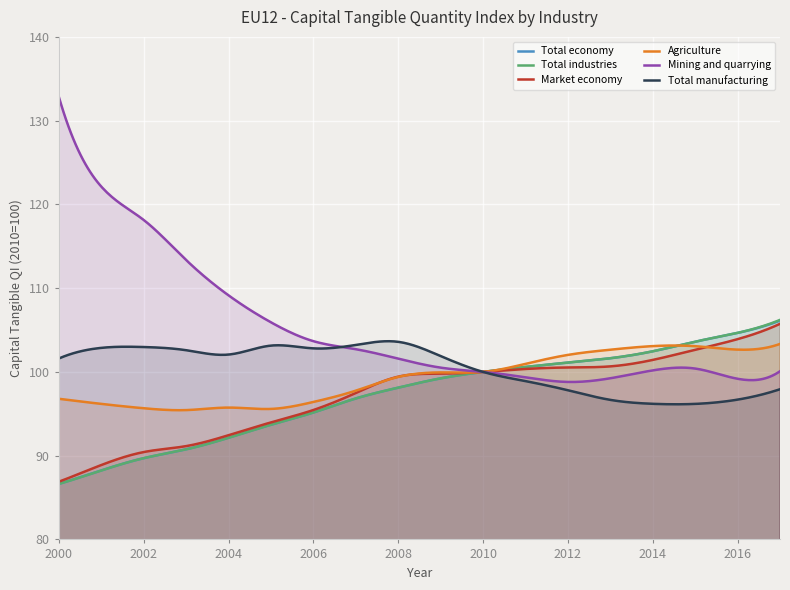

Reading left to right, extract all data points from this chart.

Total economy: 2000=86.6	2001=88.2	2002=89.7	2003=90.8	2004=92.1	2005=93.7	2006=95.2	2007=96.8	2008=98.1	2009=99.2	2010=100.0	2011=100.6	2012=101.1	2013=101.6	2014=102.5	2015=103.6	2016=104.7	2017=106.1
Total industries: 2000=86.6	2001=88.2	2002=89.7	2003=90.8	2004=92.1	2005=93.7	2006=95.2	2007=96.8	2008=98.1	2009=99.2	2010=100.0	2011=100.6	2012=101.1	2013=101.6	2014=102.5	2015=103.6	2016=104.7	2017=106.2
Market economy: 2000=86.9	2001=88.9	2002=90.4	2003=91.1	2004=92.4	2005=94.0	2006=95.5	2007=97.5	2008=99.4	2009=99.8	2010=100.0	2011=100.3	2012=100.5	2013=100.7	2014=101.4	2015=102.6	2016=103.9	2017=105.7
Agriculture: 2000=96.8	2001=96.2	2002=95.7	2003=95.4	2004=95.7	2005=95.6	2006=96.4	2007=97.8	2008=99.4	2009=99.9	2010=100.0	2011=101.0	2012=102.0	2013=102.7	2014=103.1	2015=103.1	2016=102.7	2017=103.3
Mining and quarrying: 2000=132.8	2001=122.1	2002=118.1	2003=113.4	2004=109.1	2005=105.9	2006=103.7	2007=102.7	2008=101.6	2009=100.5	2010=100.0	2011=99.3	2012=98.8	2013=99.2	2014=100.2	2015=100.4	2016=99.2	2017=100.1
Total manufacturing: 2000=101.6	2001=102.9	2002=103.0	2003=102.6	2004=102.1	2005=103.1	2006=102.8	2007=103.2	2008=103.6	2009=101.9	2010=100.0	2011=98.9	2012=97.8	2013=96.7	2014=96.2	2015=96.2	2016=96.7	2017=97.9